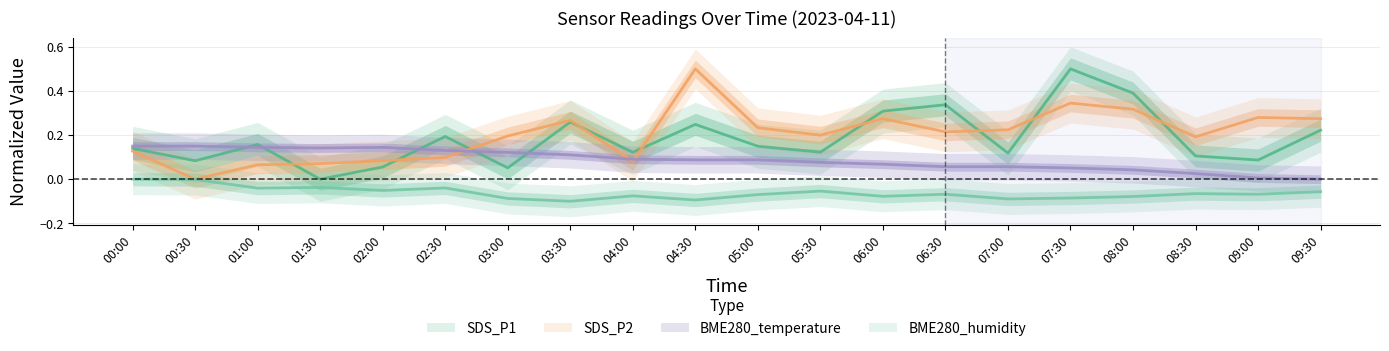

At how many categories does at least one series exceed 0?

20